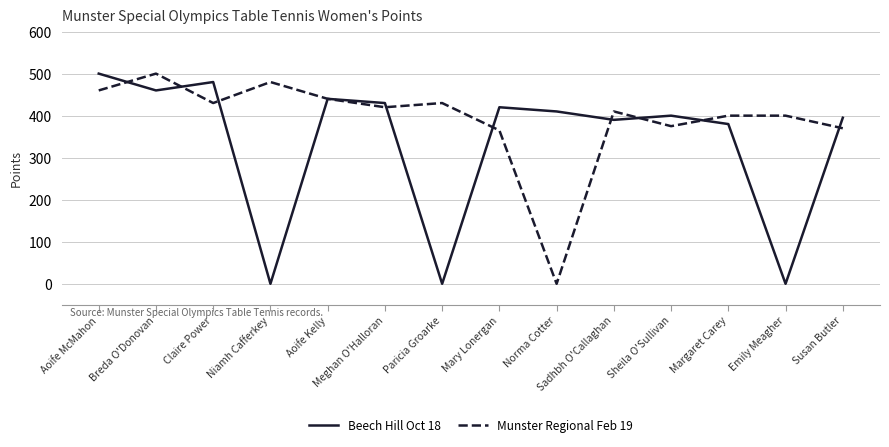

Reading left to right, transcribe all the data shown in this chart.

Beech Hill Oct 18: 500	460	480	0	440	430	0	420	410	390	400	380	0	395
Munster Regional Feb 19: 460	500	430	480	440	420	430	365	0	410	375	400	400	370